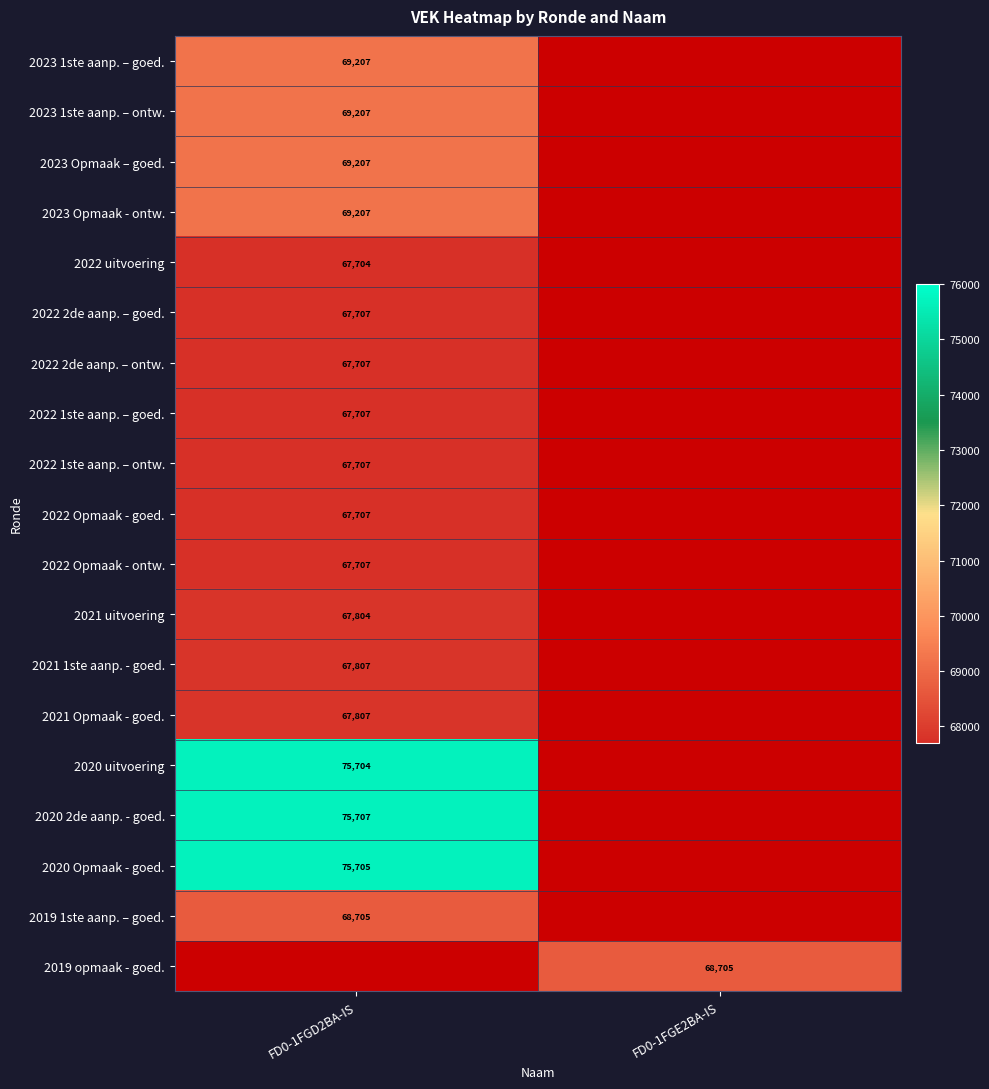

Is it true that 2020 uitvoering equals 75704 at FD0-1FGD2BA-IS?

True